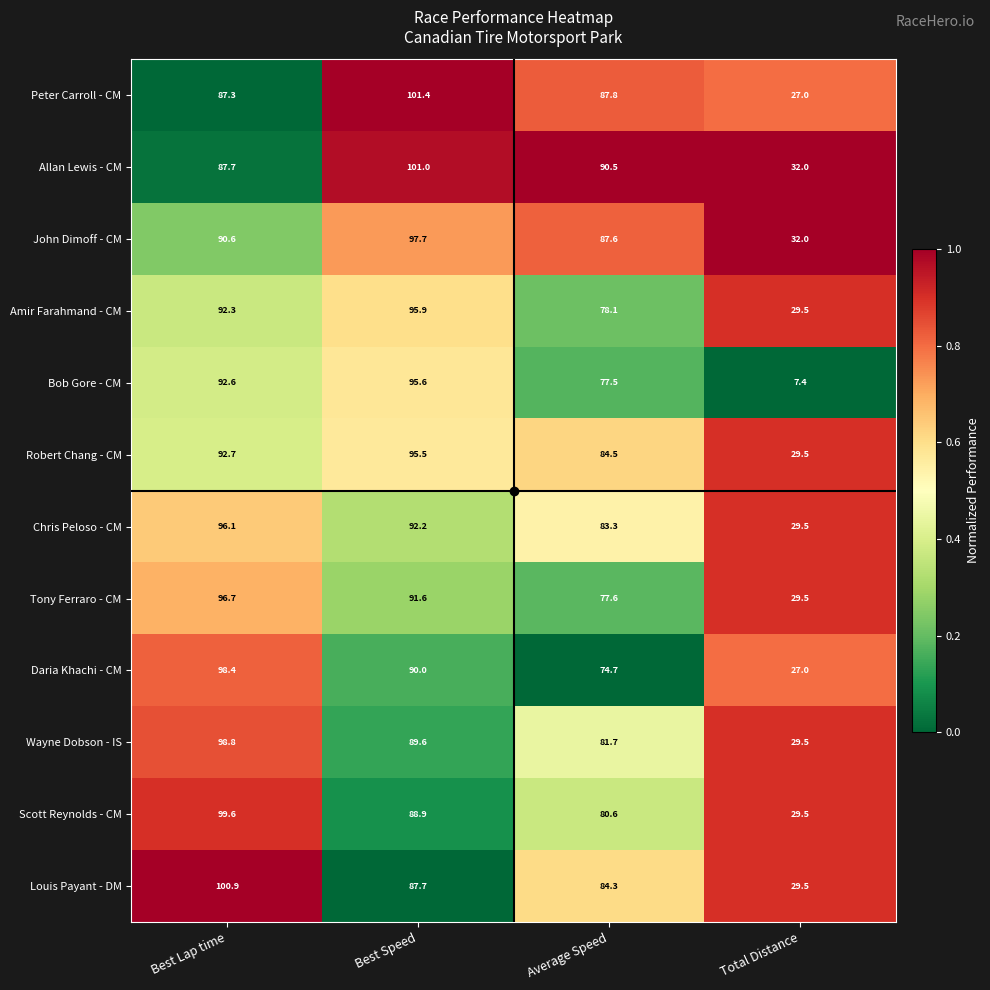

What is the difference between the Scott Reynolds - CM values at Best Speed and Total Distance?

59.4